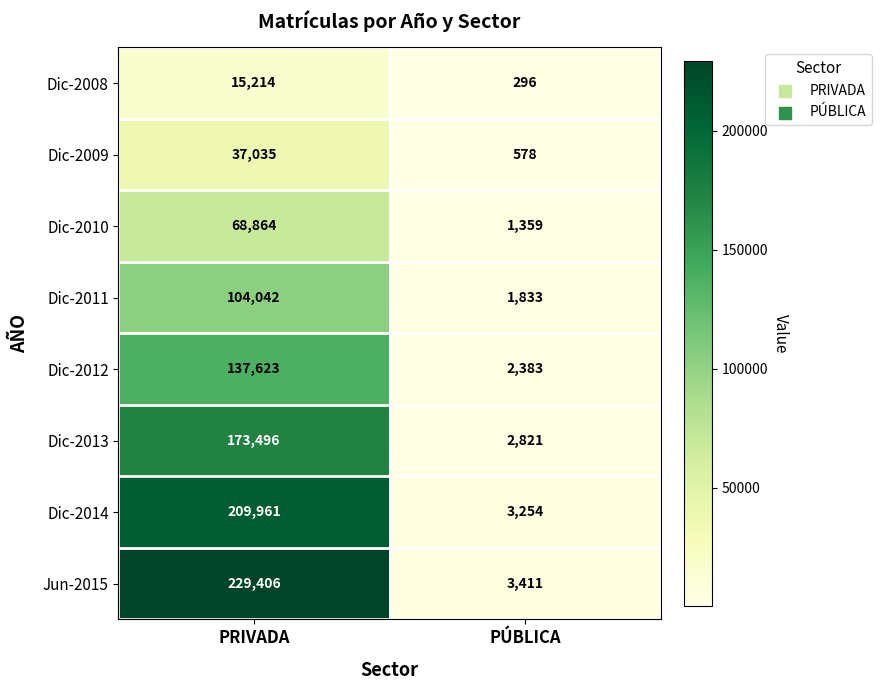

Rank the series by their maximum value, from highest to lowest.

Jun-2015, Dic-2014, Dic-2013, Dic-2012, Dic-2011, Dic-2010, Dic-2009, Dic-2008